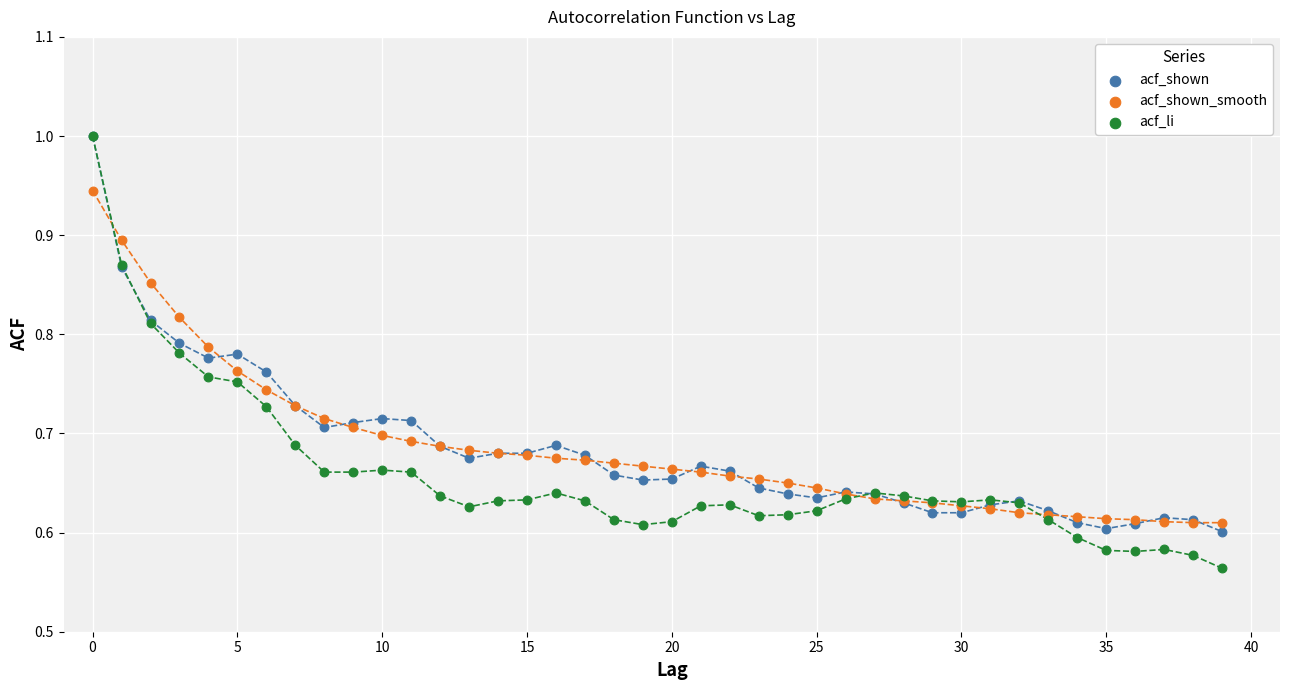

What are all the series names shown in the legend?

acf_shown, acf_shown_smooth, acf_li